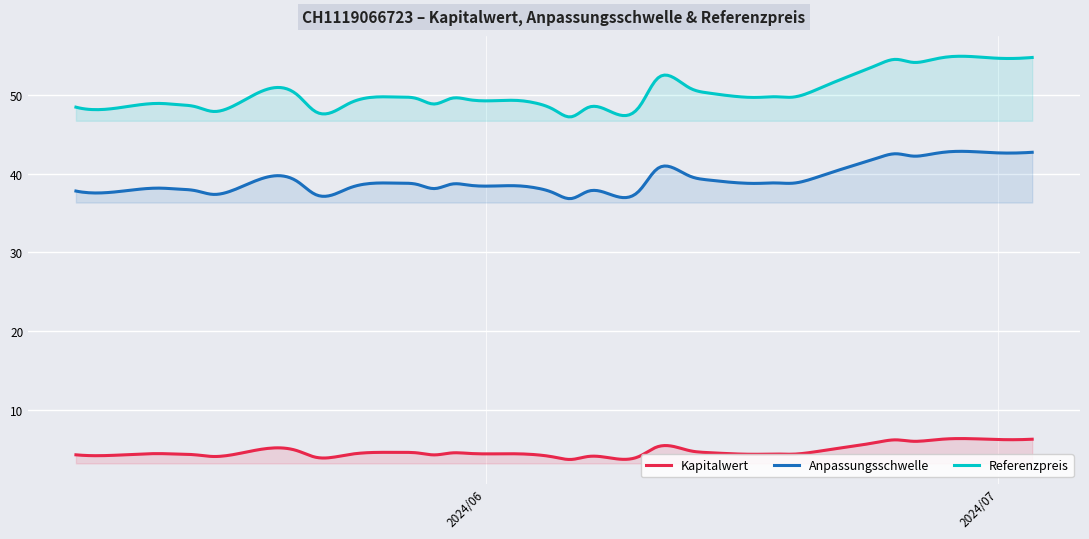

Which series has the largest total across all categories?

Referenzpreis